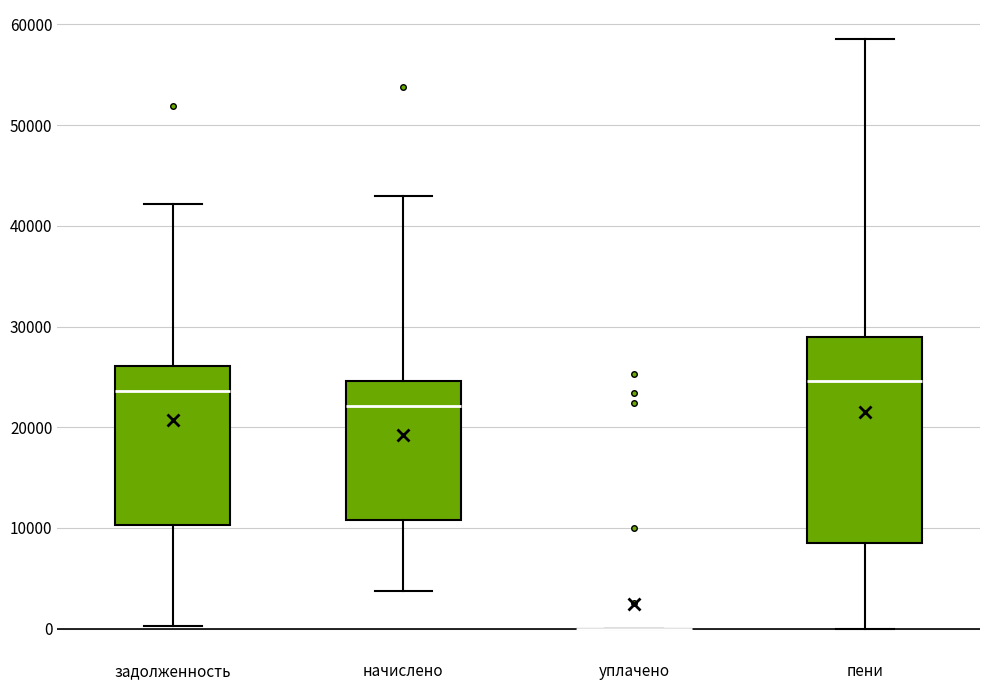

Where does the lower whisker of the box for пени end on the y-axis? The values are not printed on the chart, so give them approximately, as read against the axis.

0